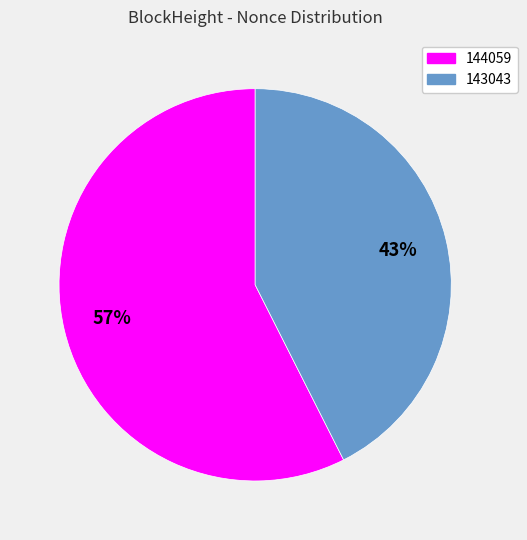

Which category accounts for the majority?

144059